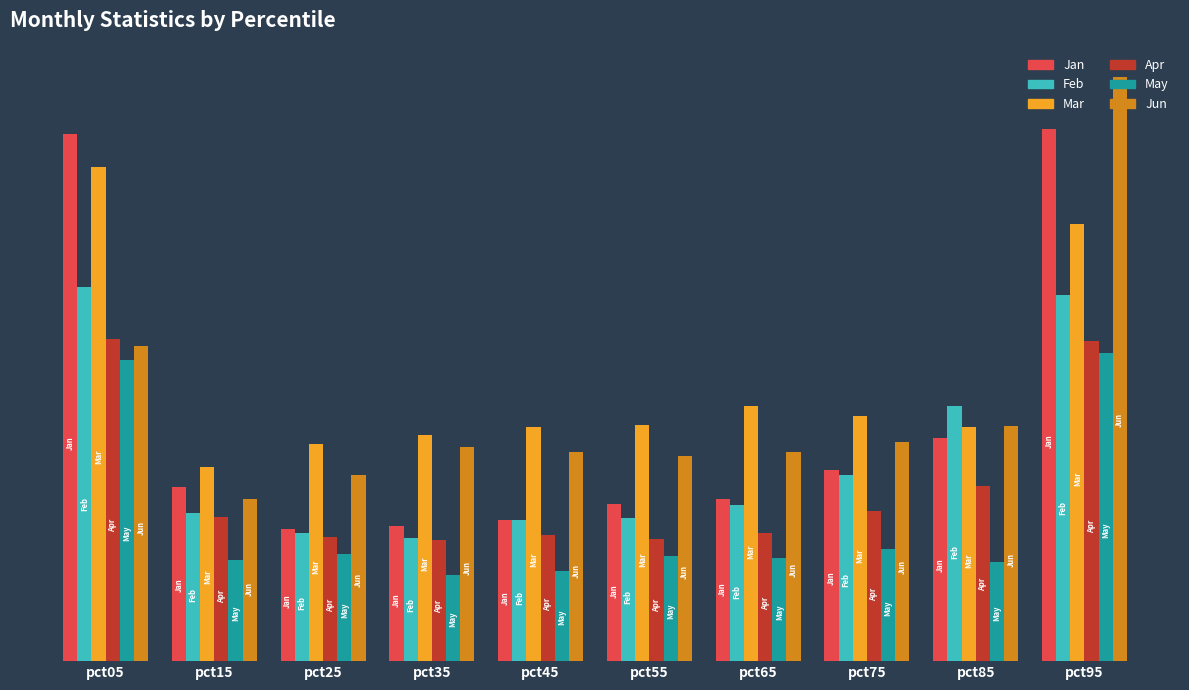

At which category is the sum across all series the highest?

pct95